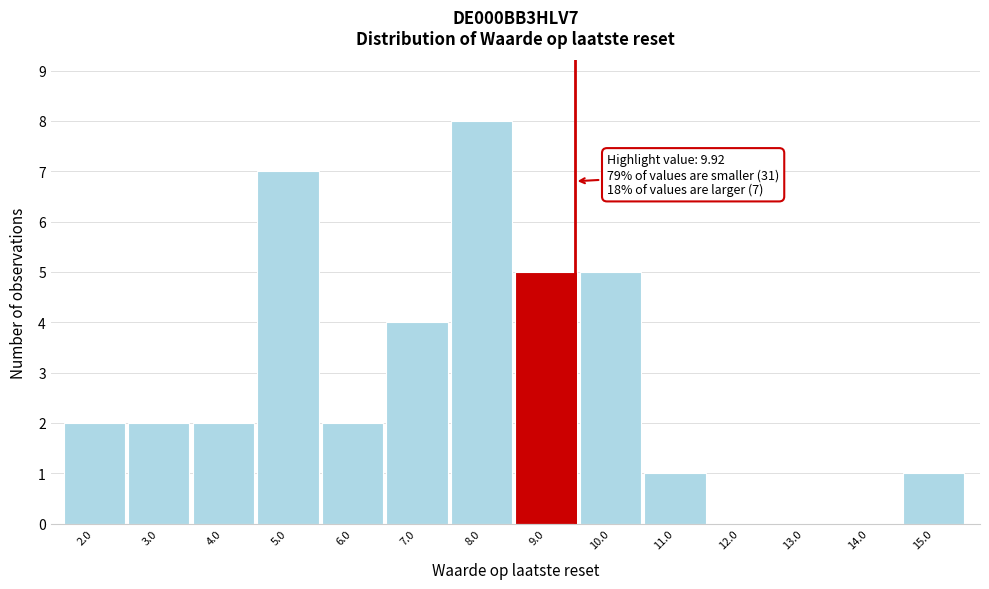

Reading left to right, extract all data points from this chart.

2.0=2	3.0=2	4.0=2	5.0=7	6.0=2	7.0=4	8.0=8	9.0=5	10.0=5	11.0=1	12.0=0	13.0=0	14.0=0	15.0=1